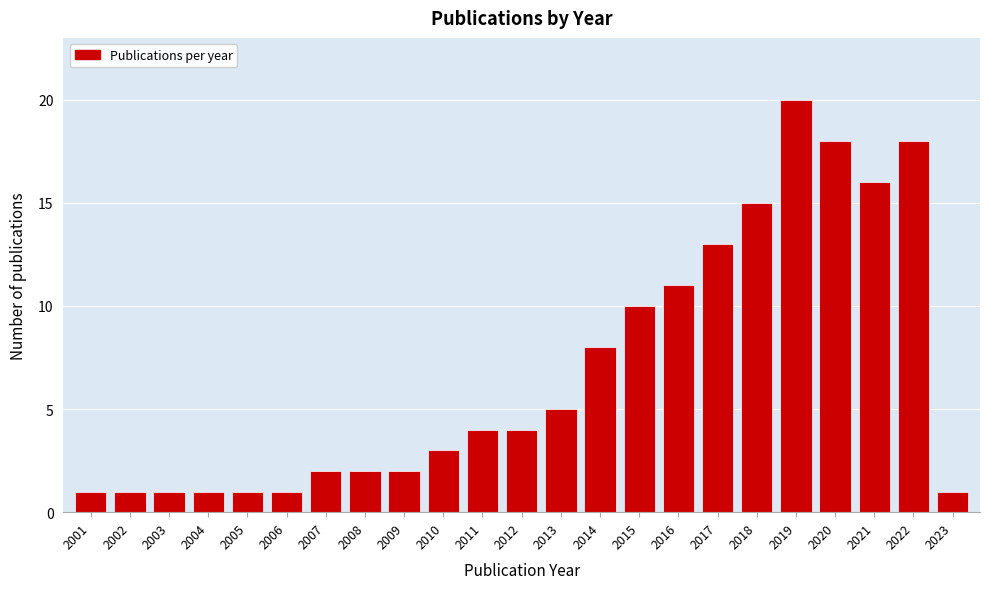

Reading right to left, list all the values displayed in this chart.

2023=1	2022=18	2021=16	2020=18	2019=20	2018=15	2017=13	2016=11	2015=10	2014=8	2013=5	2012=4	2011=4	2010=3	2009=2	2008=2	2007=2	2006=1	2005=1	2004=1	2003=1	2002=1	2001=1